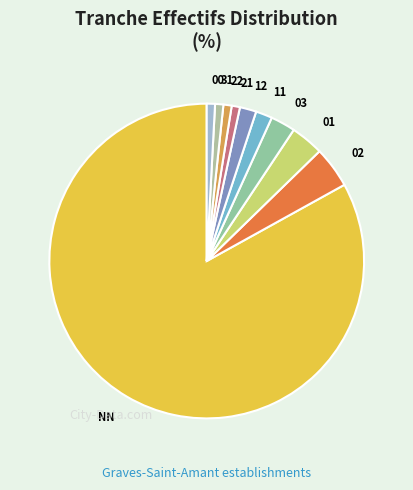

Is the sum of 21 and NN greater than half?

Yes